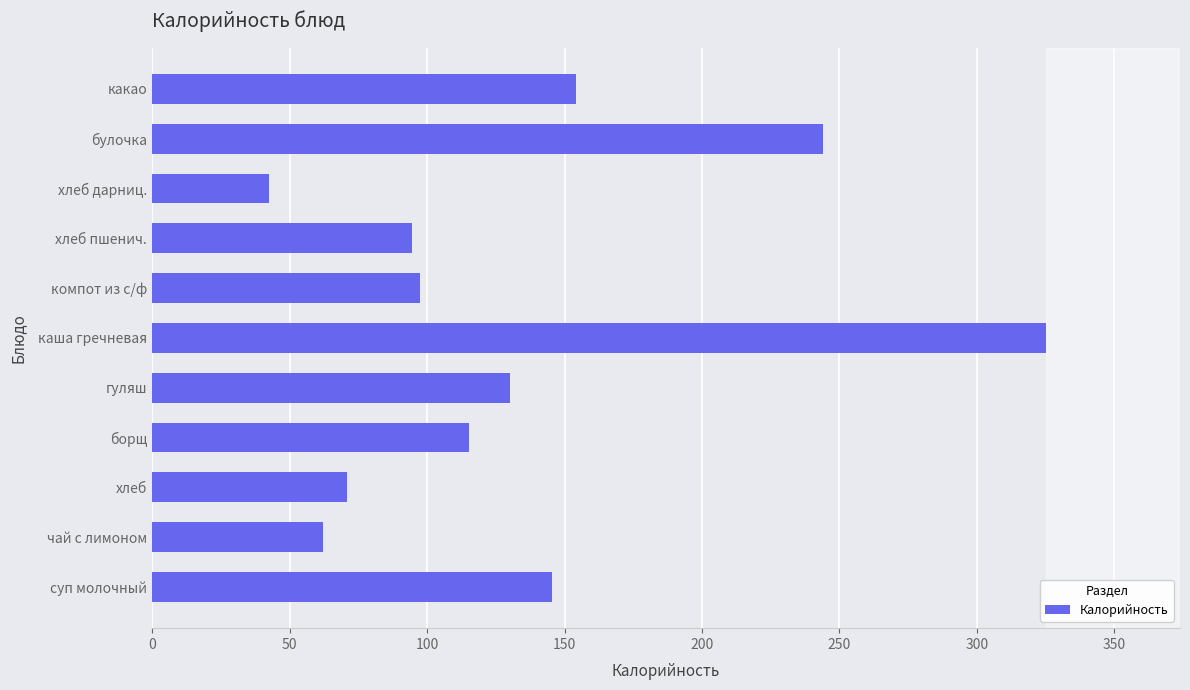

Rank the categories by value from highest to lowest.

каша гречневая, булочка, какао, суп молочный, гуляш, борщ, компот из с/ф, хлеб пшенич., хлеб, чай с лимоном, хлеб дарниц.